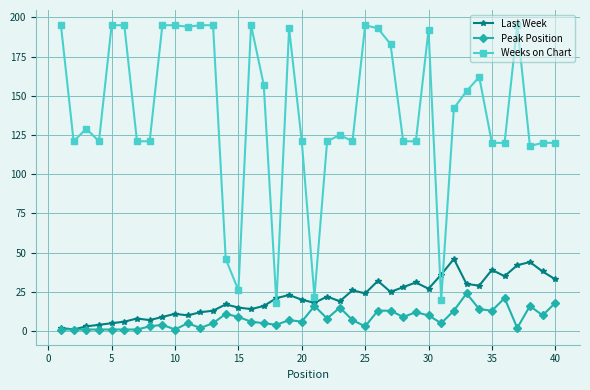

What is the difference between the maximum and minimum values in the Weeks on Chart series?

177